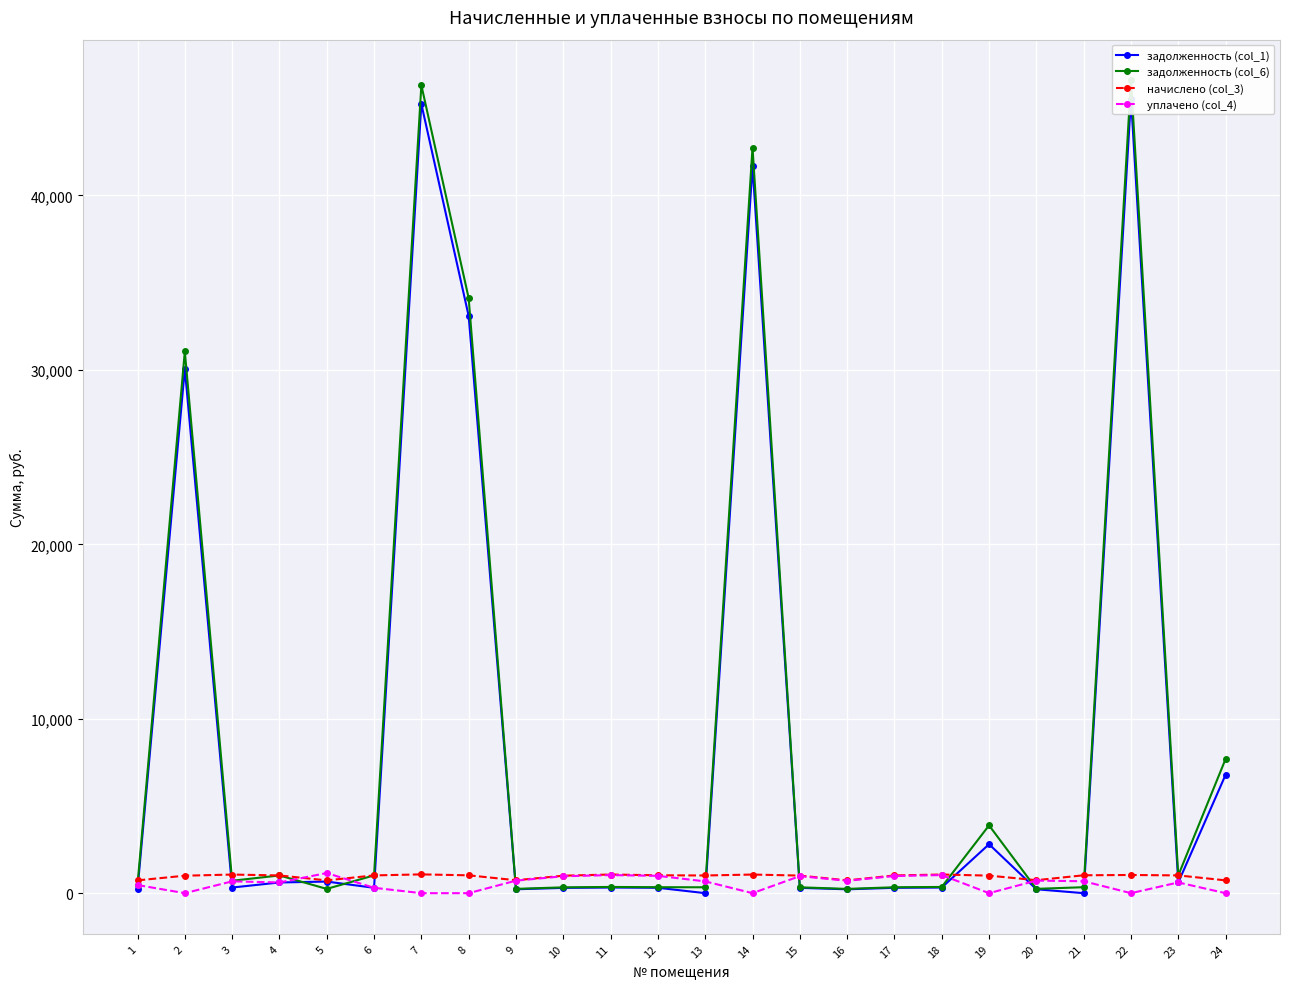

At which category is the sum across all series the highest?

22